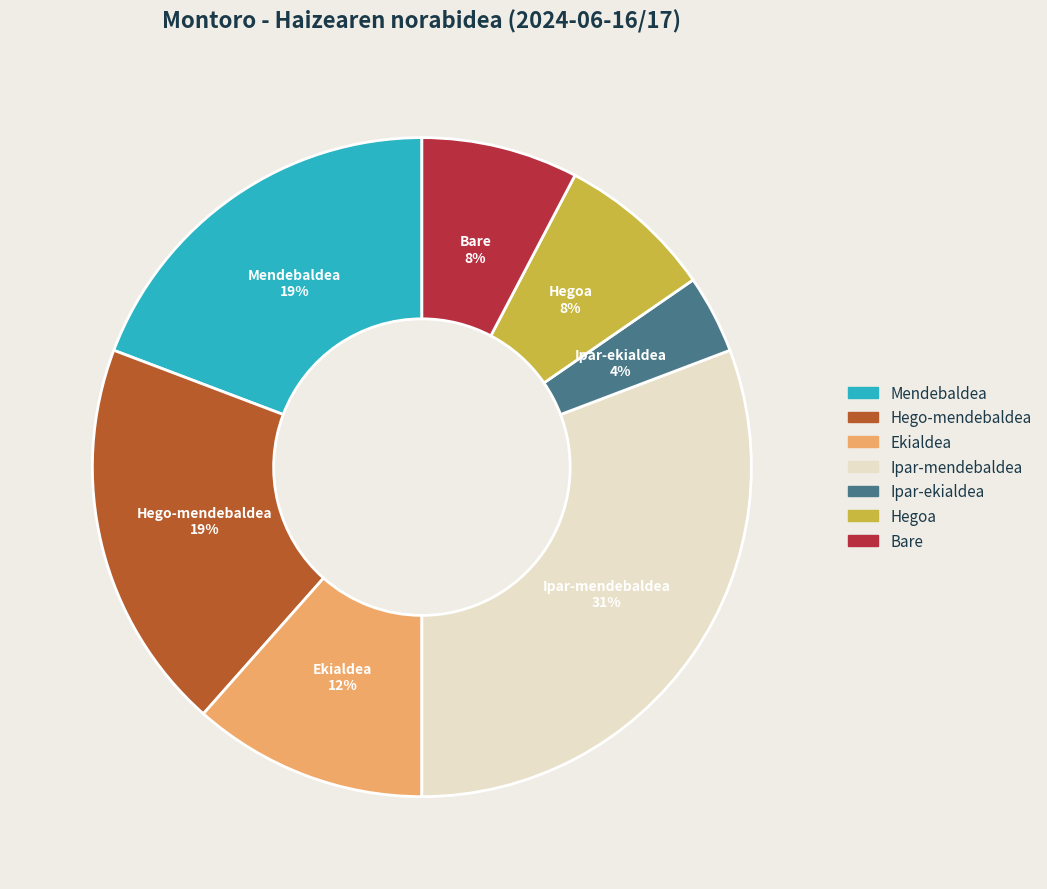

How many slices are in this pie chart?

7